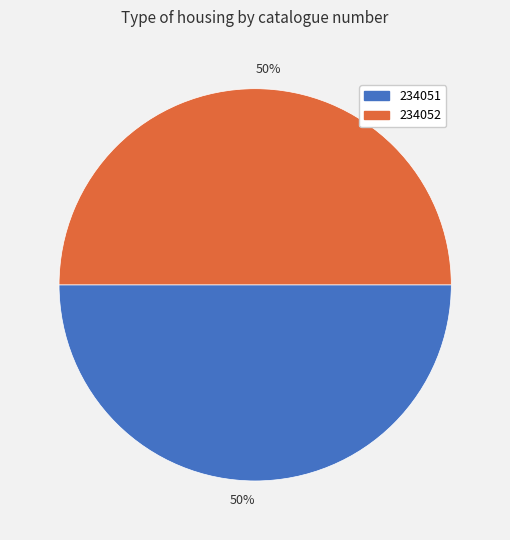

What percentage is the 234051 slice, to the nearest percent?

50%